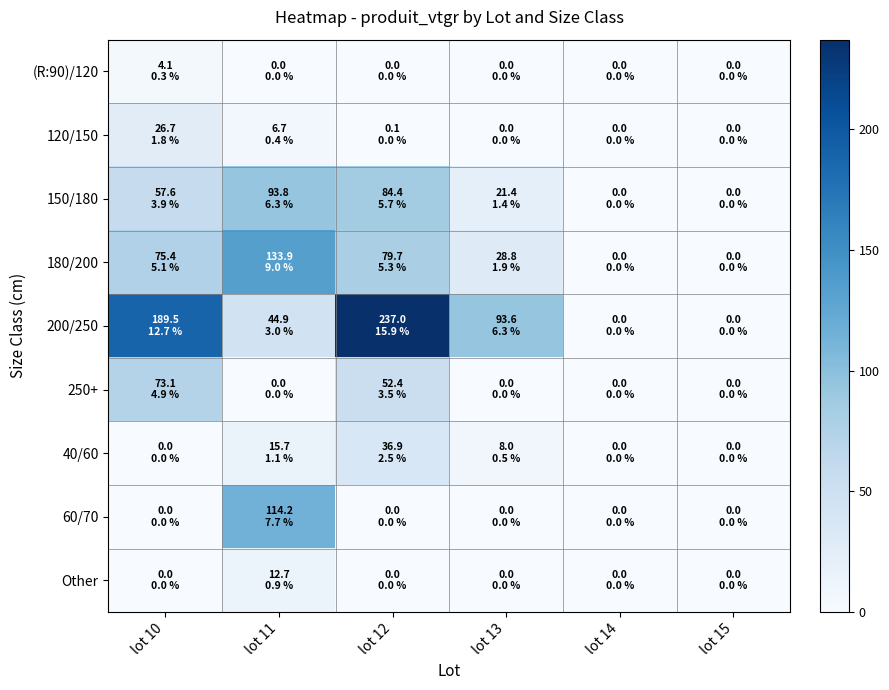

Which series has the largest range (max minus min)?

200/250